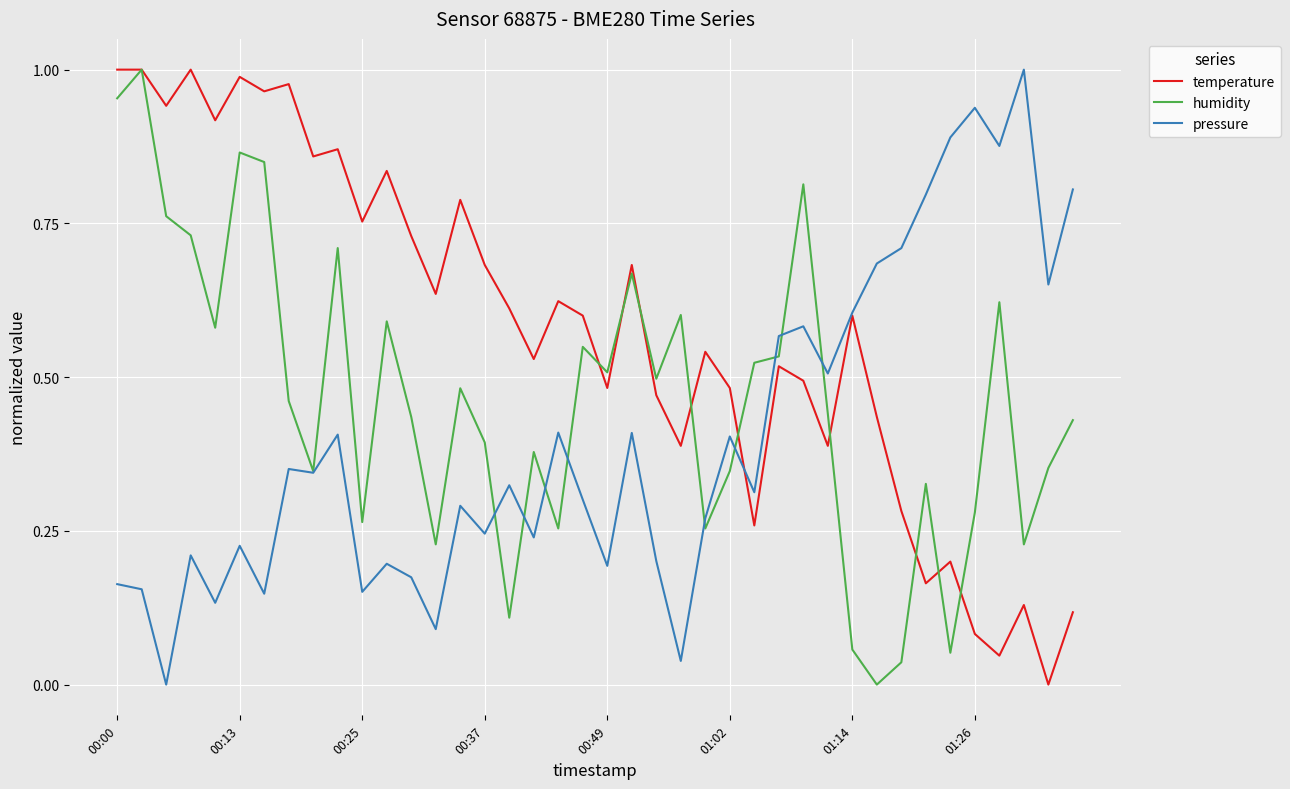

List the series in order of their overall mean, lowest first.

pressure, humidity, temperature